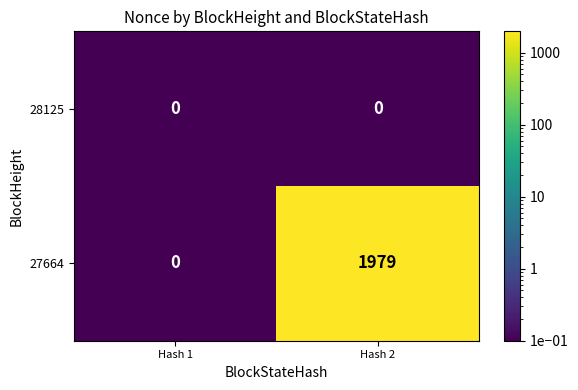

Which series changed the most between Hash 1 and Hash 2?

27664